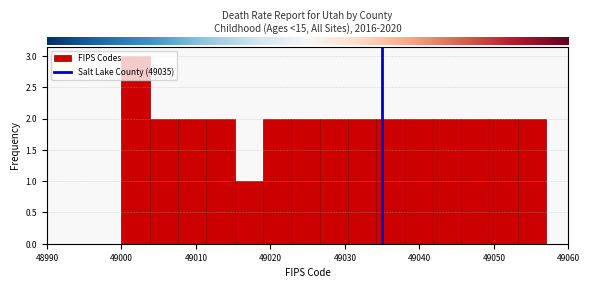

Around what value on the x-axis is the tallest bar? Give the approximate position of its centre, as read against the axis.

49002